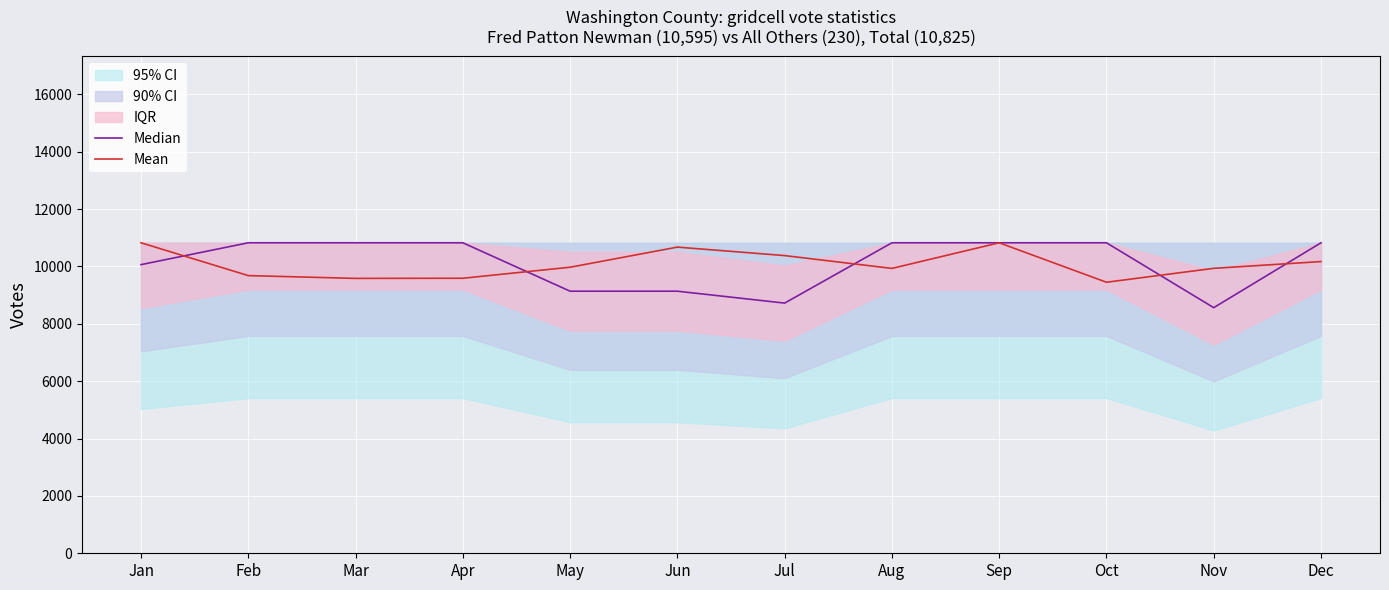

What is the spread (max minus min) of values at Feb?

1144.3